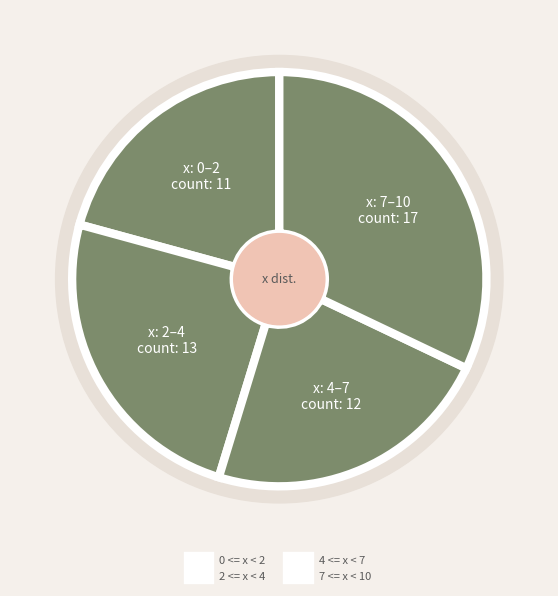

Between 0 <= x < 1 and 9 <= x < 10, which is larger?

0 <= x < 1